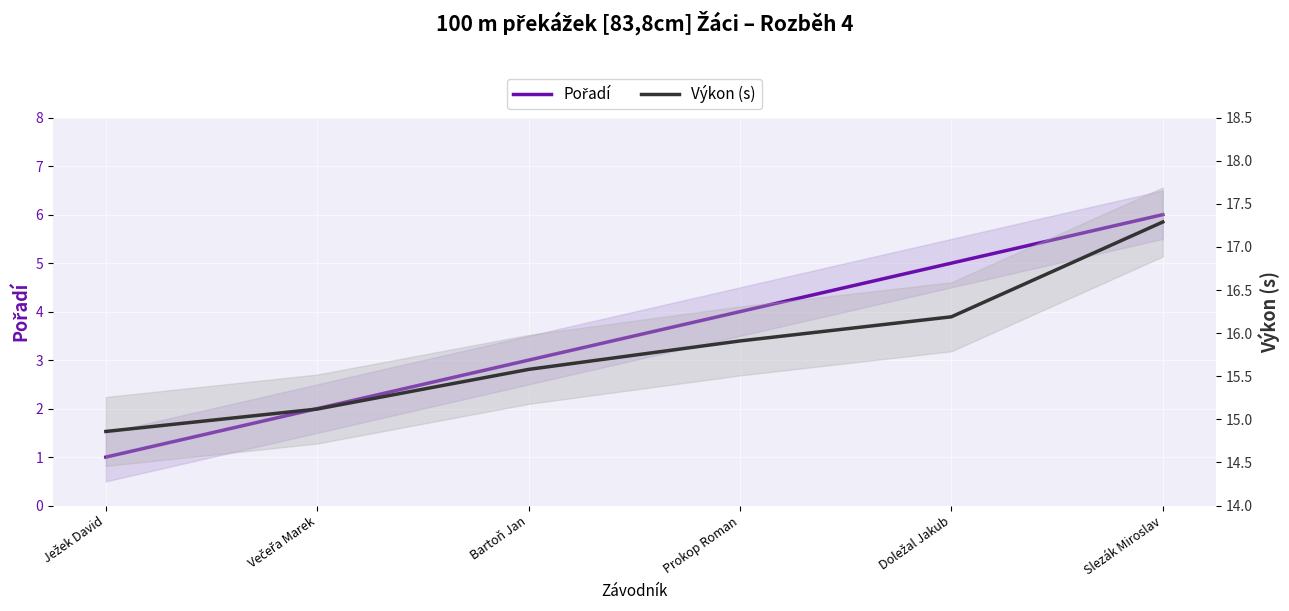

What position from the right is Bartoň Jan?

4